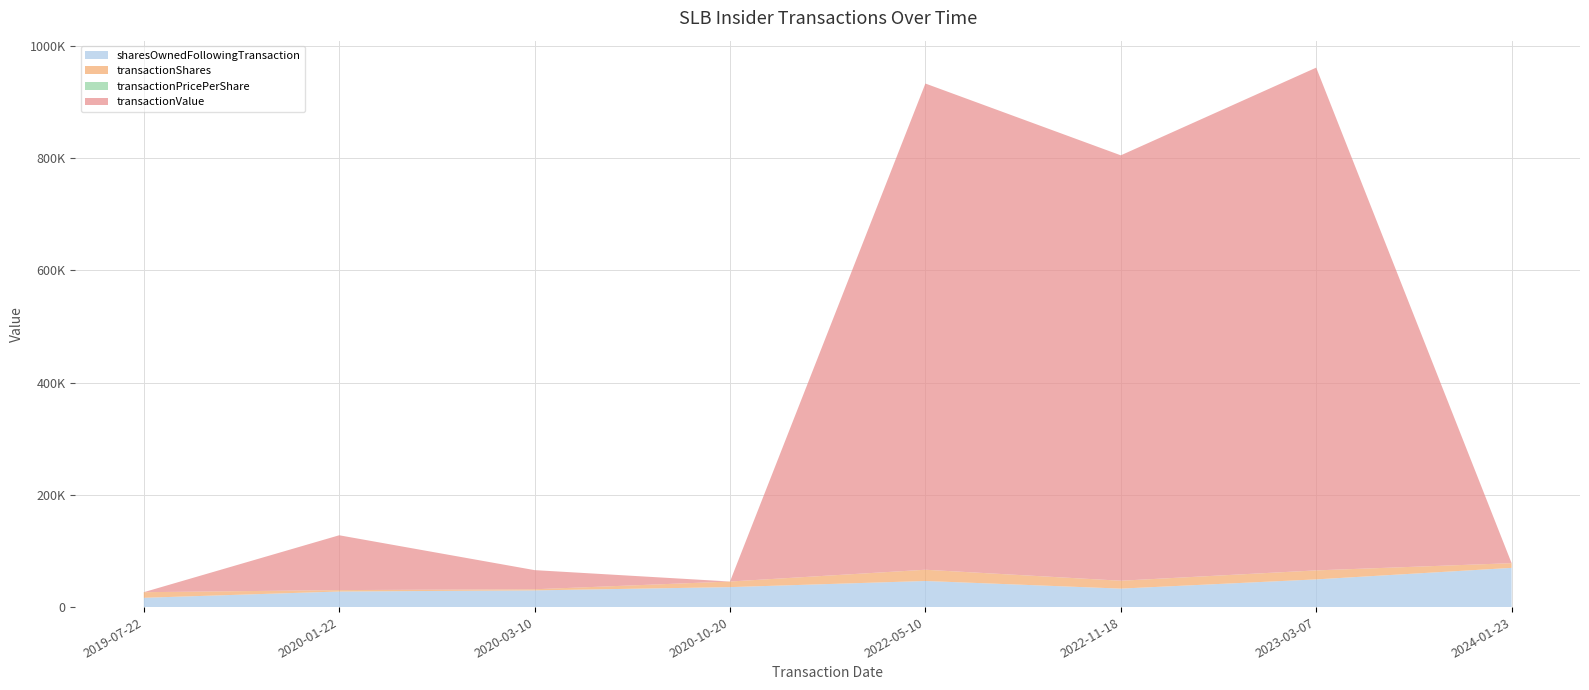

Reading left to right, list all the values displayed in this chart.

sharesOwnedFollowingTransaction: 16555.0	27762.0	29762.0	35572.0	46529.0	32932.0	49378.0	69890.0
transactionShares: 10000.0	2500.0	2000.0	10000.0	20000.0	14000.0	16000.0	8400.0
transactionPricePerShare: 0.0	39.1	17.0	0.0	43.3	54.1	56.0	0.0
transactionValue: 0.0	97688.0	34090.0	0.0	866460.0	758100.0	895920.0	0.0